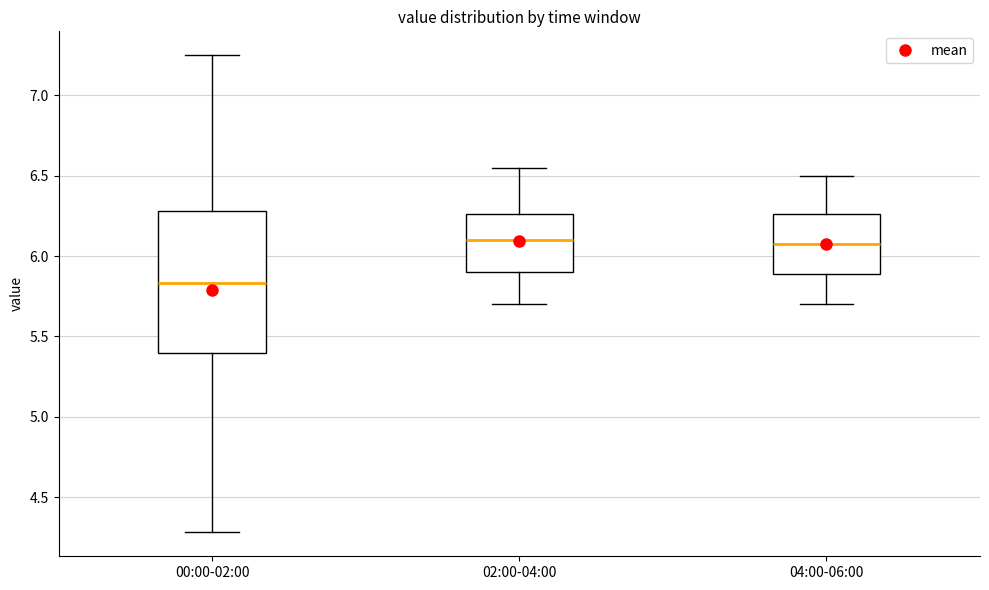

Reading left to right, read every box against the y-axis: the position of its median line, the range the box covers, and the ends of its whiskers. The values are not printed on the chart, so give them approximately, as read against the axis.

00:00-02:00: median 5.85, box 5.40 to 6.30, whiskers 4.30 to 7.25
02:00-04:00: median 6.10, box 5.90 to 6.25, whiskers 5.70 to 6.55
04:00-06:00: median 6.10, box 5.90 to 6.25, whiskers 5.70 to 6.50